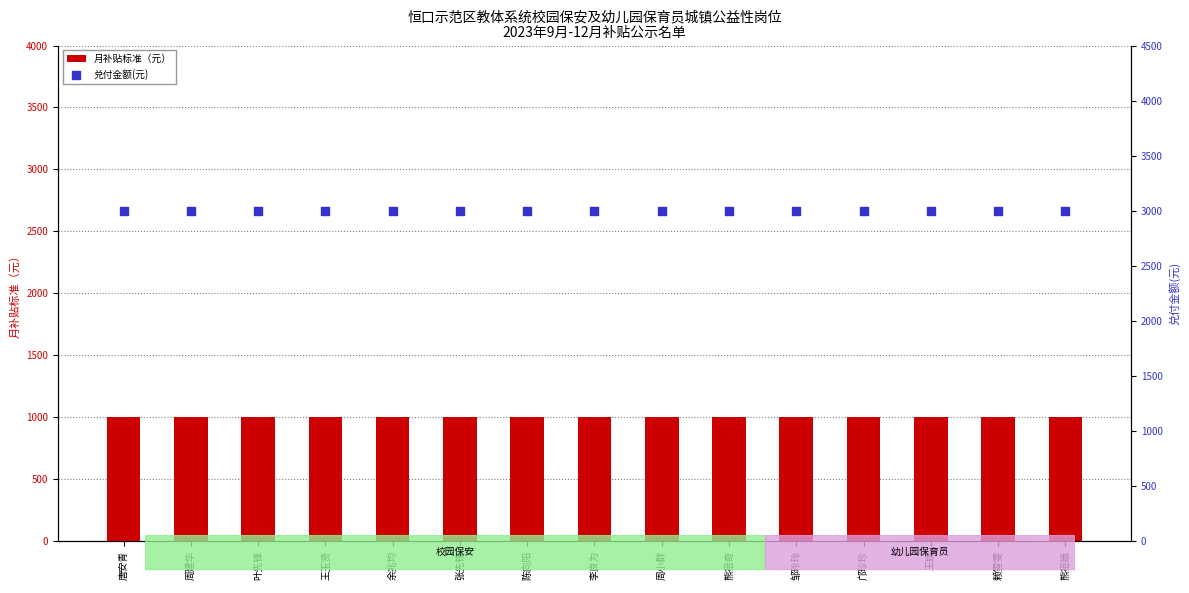

Which series has the widest spread of Y values?

月补贴标准（元）